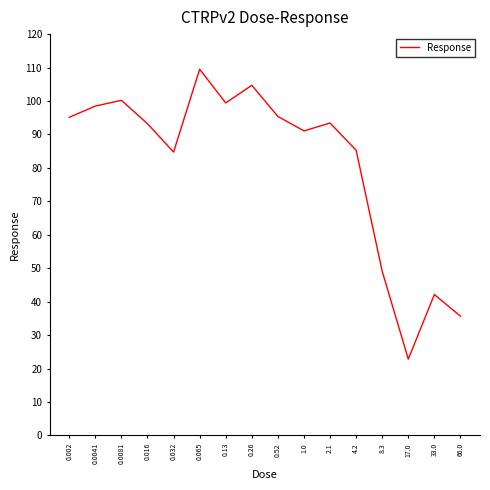

Which category has the lowest value across all series?

17.0